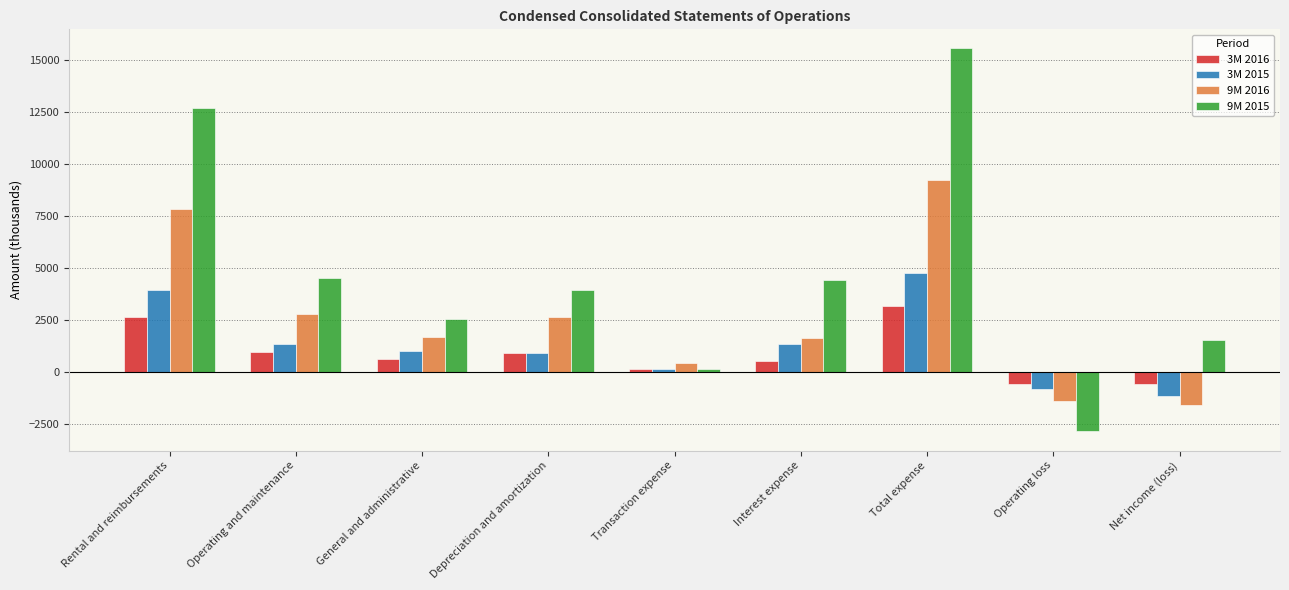

Rank the series by their maximum value, from highest to lowest.

9M 2015, 9M 2016, 3M 2015, 3M 2016